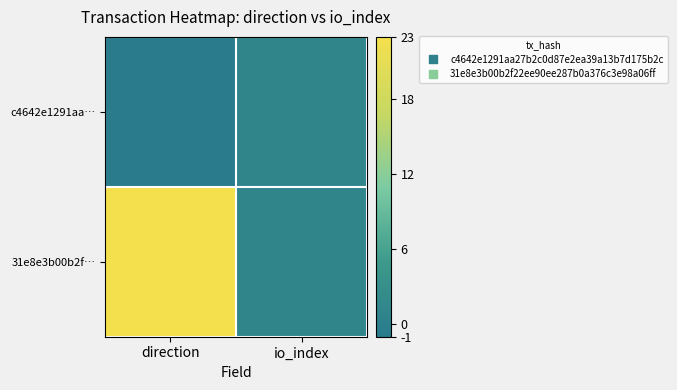

At which category is the sum across all series the highest?

direction